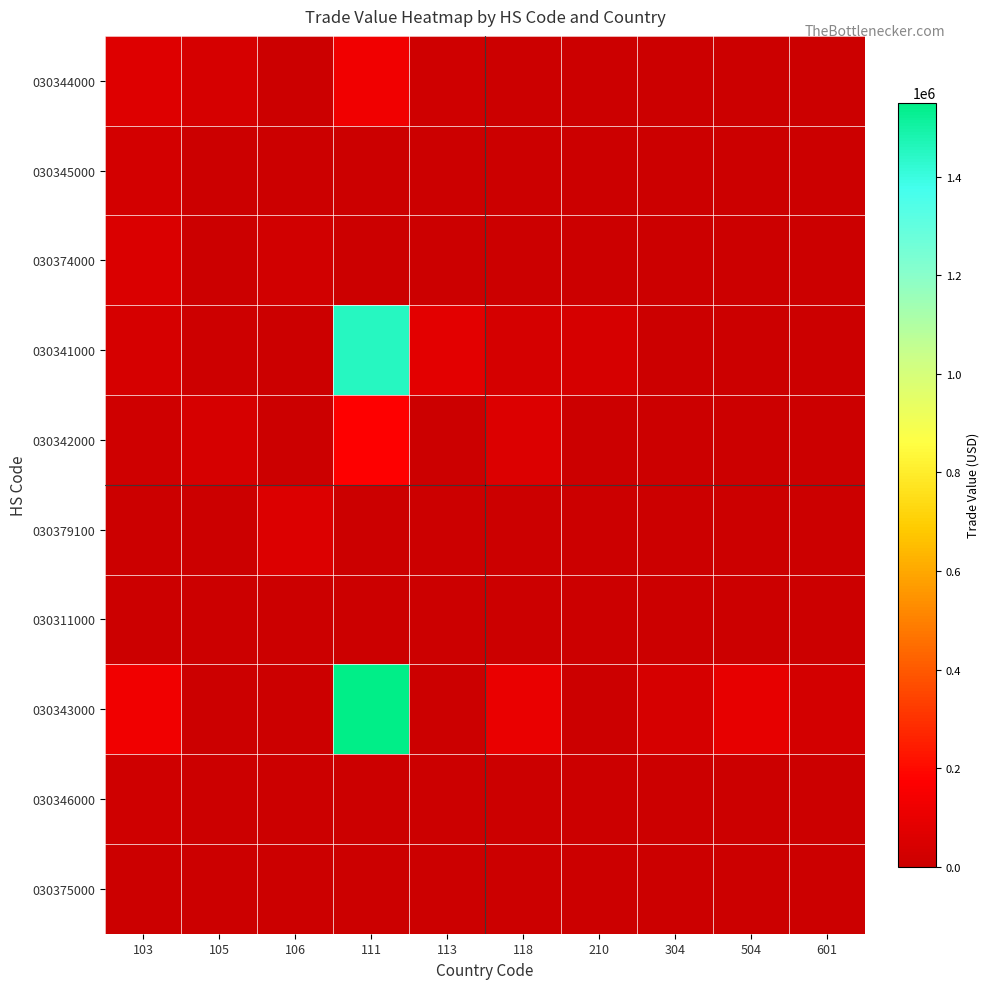

Count the number of data series in this chart.

10